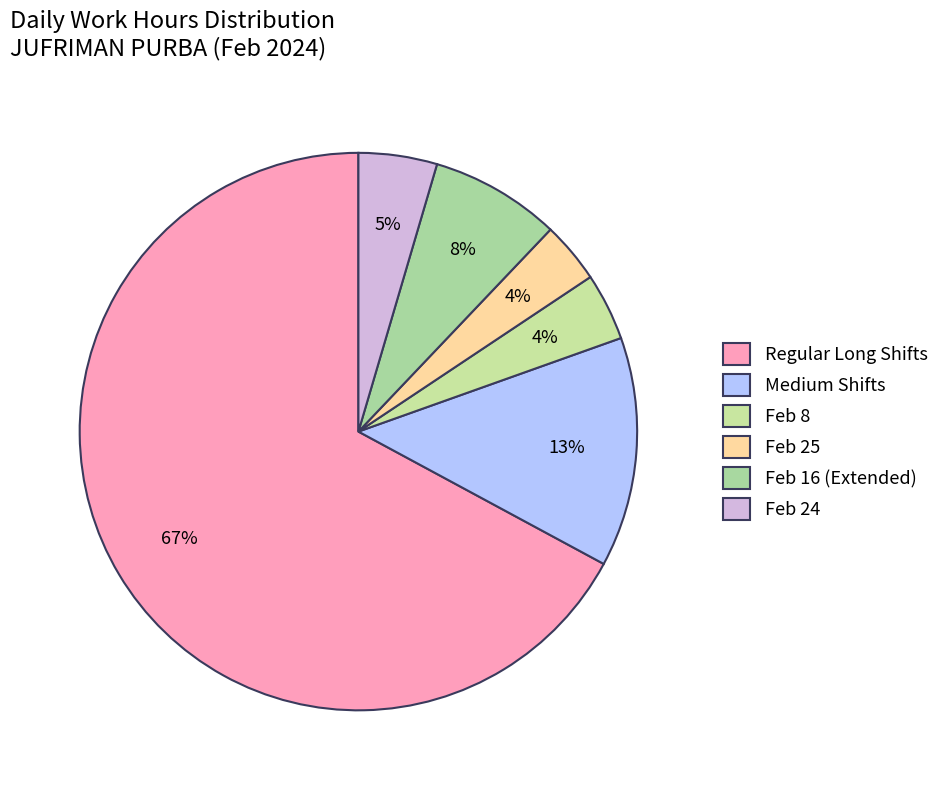

How many slices are in this pie chart?

6